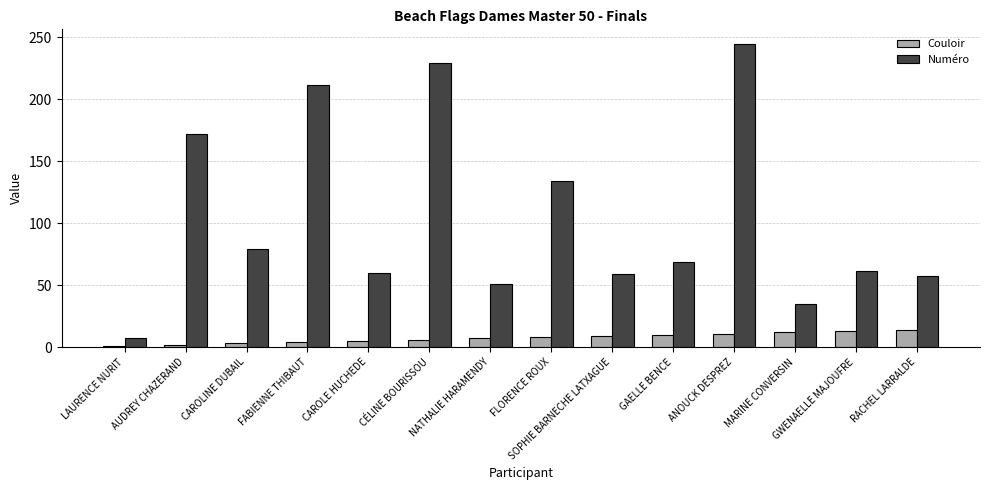

Which series has the largest range (max minus min)?

Numéro